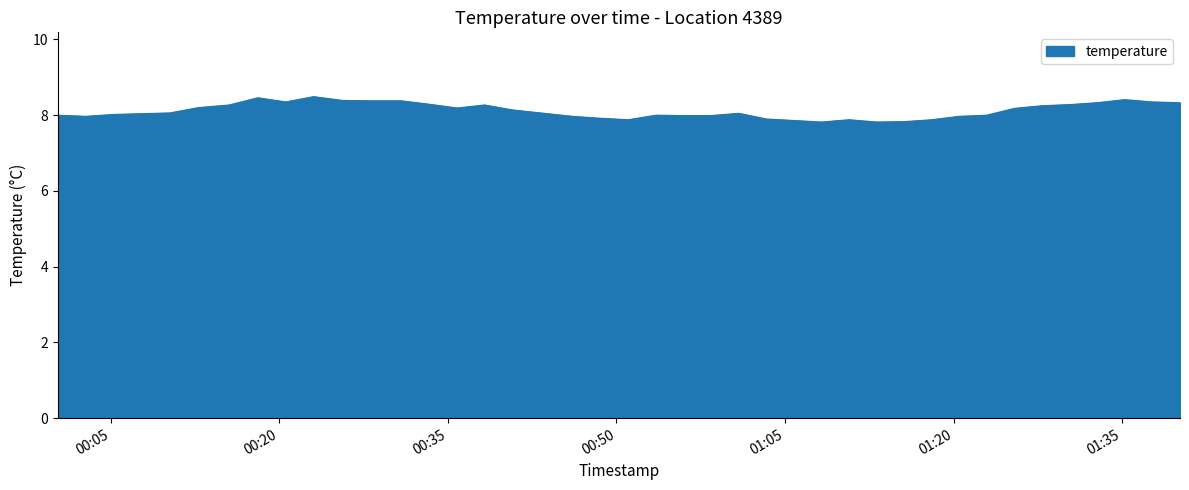

How many series are shown in this chart?

1